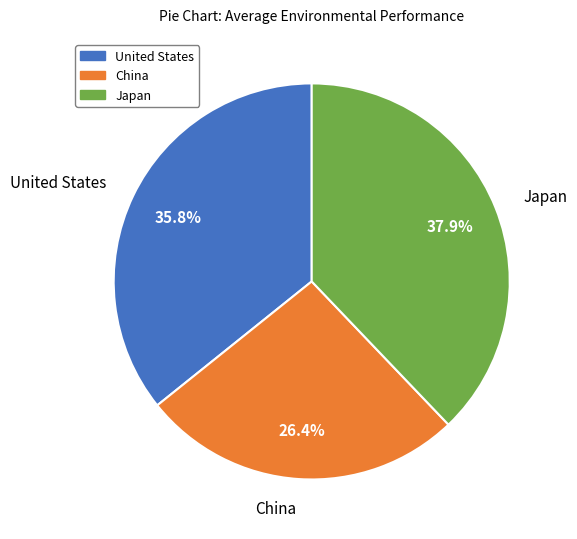

Is there any slice that represents more than half of the pie?

No